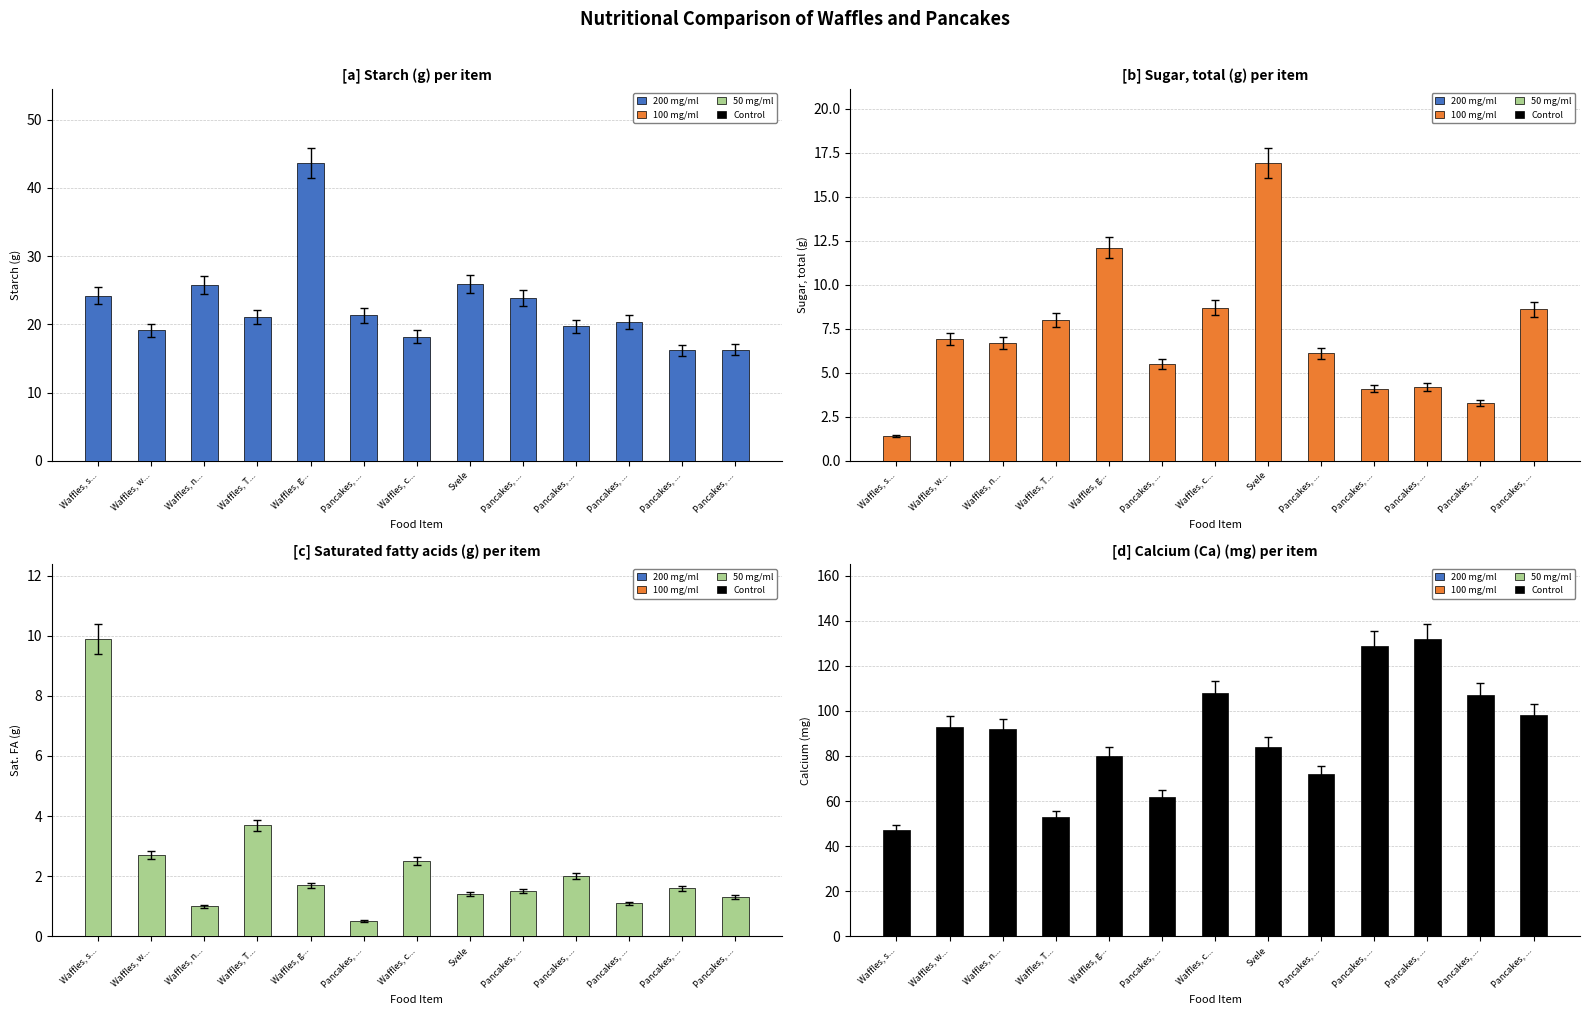

What is the sum of all Calcium (Ca) (mg) values?

1157.0